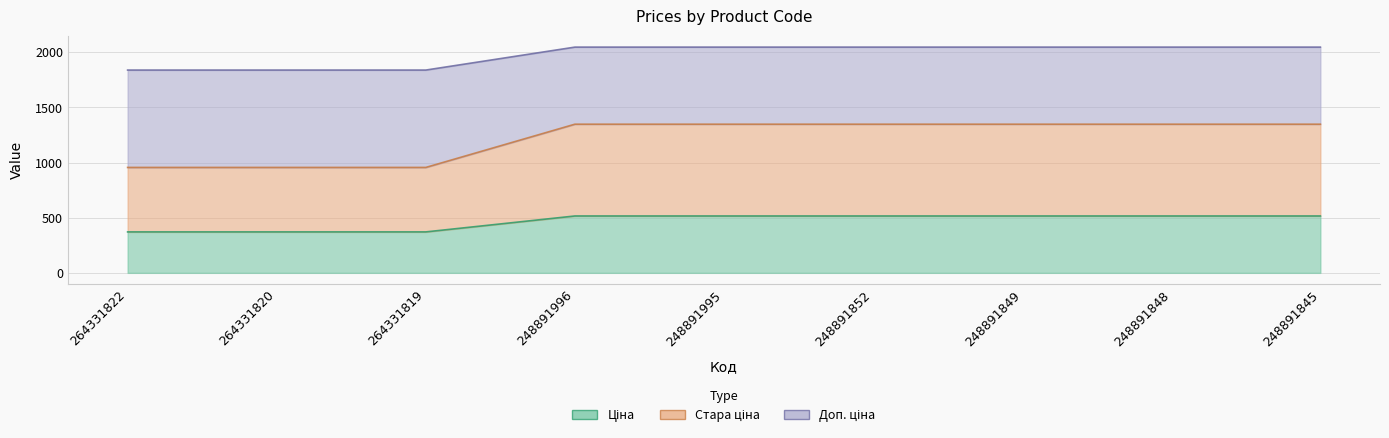

How many data points in Доп. ціна are less than 2047?

3